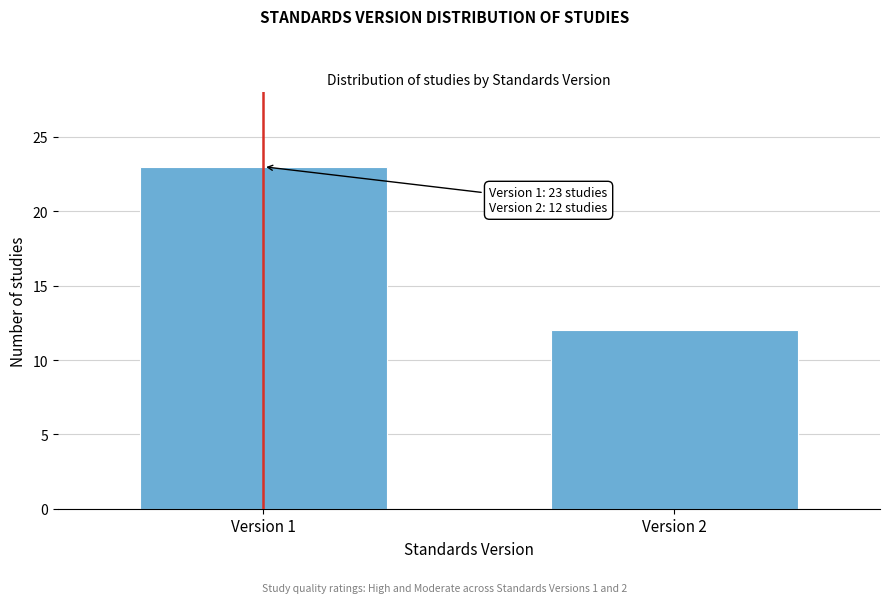

Reading right to left, list all the values displayed in this chart.

Version 2=12	Version 1=23